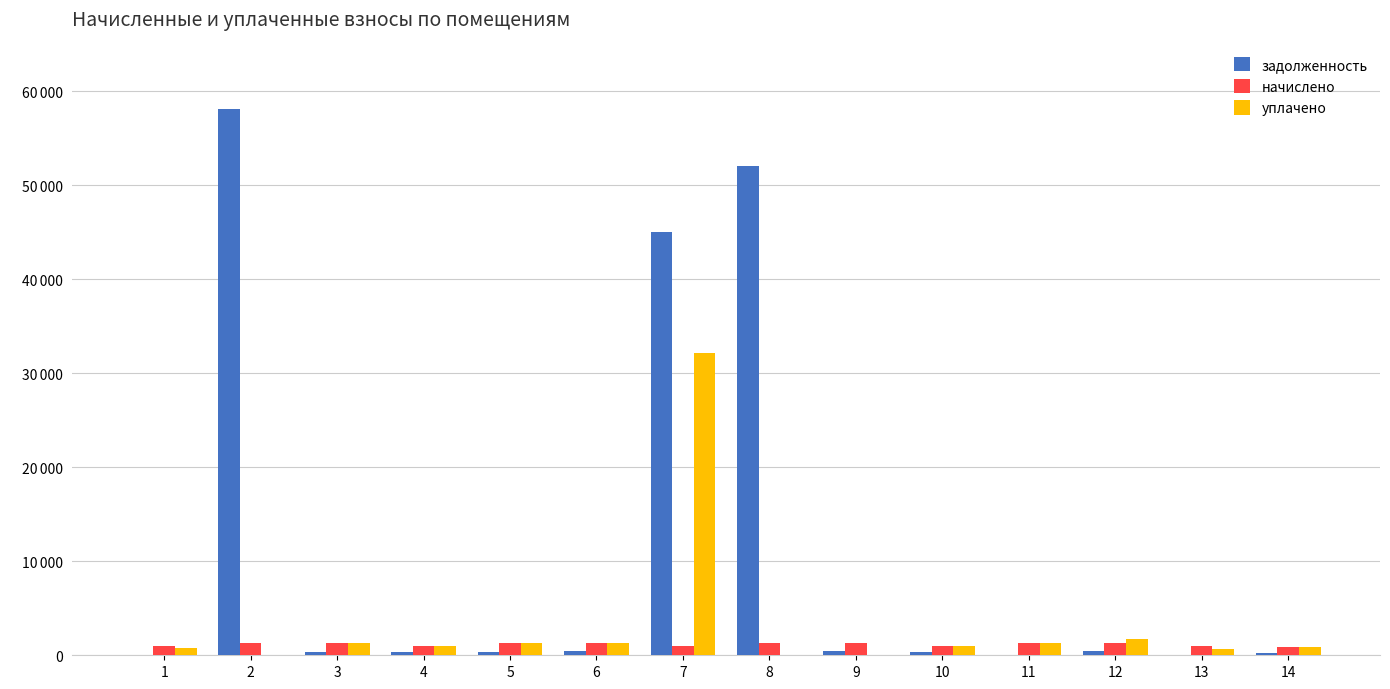

What are all the series names shown in the legend?

задолженность, начислено, уплачено